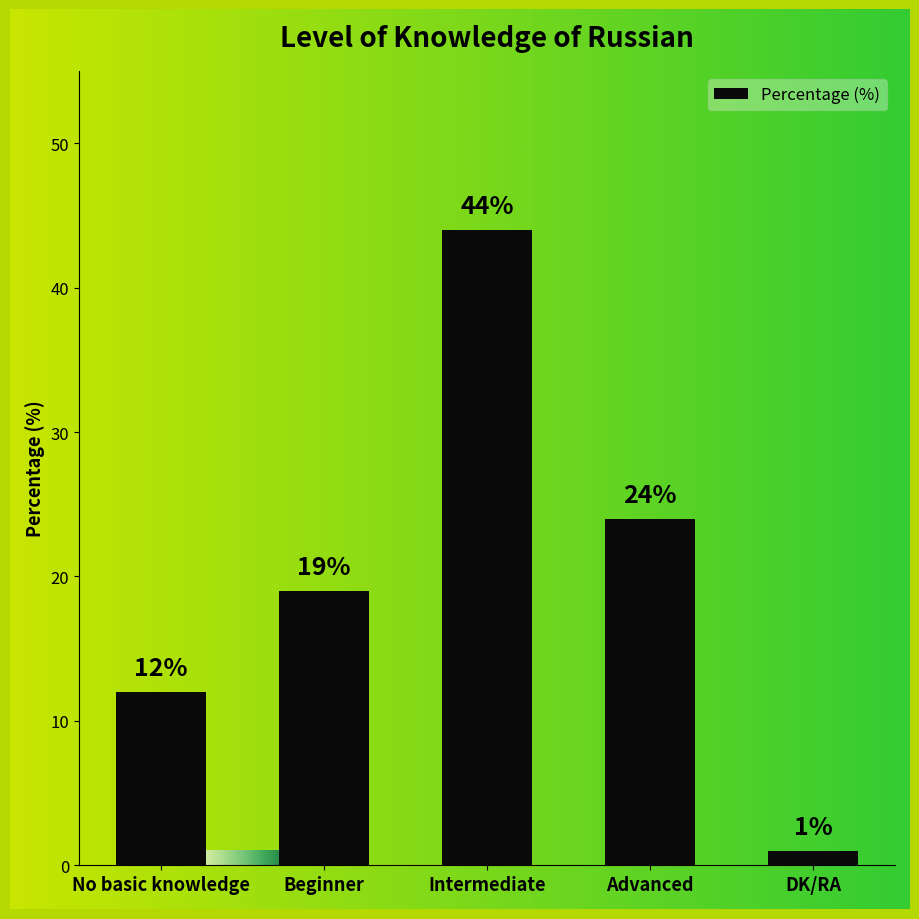

List the labels in order of value, smallest first.

DK/RA, No basic knowledge, Beginner, Advanced, Intermediate